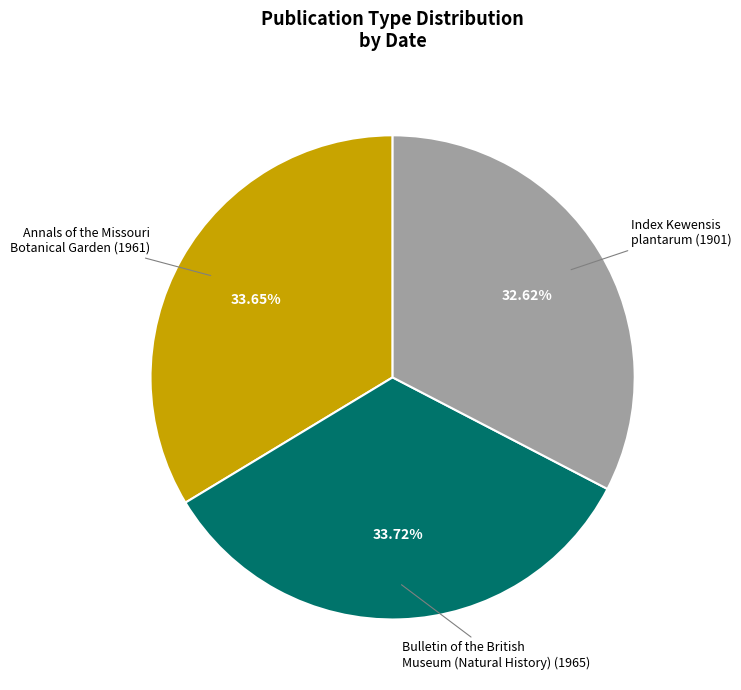

Is the sum of Bulletin of the British Museum (Natural History) (1965) and Annals of the Missouri Botanical Garden (1961) greater than half?

Yes